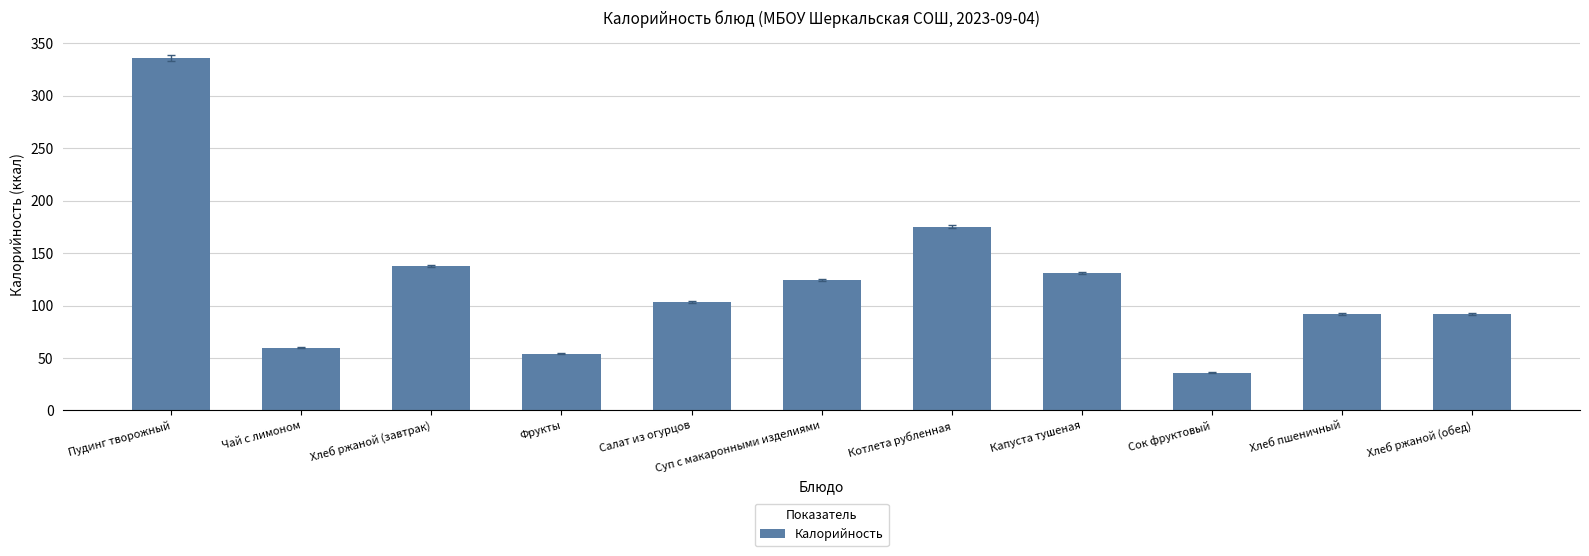

Where does the data first go above 103?

Пудинг творожный